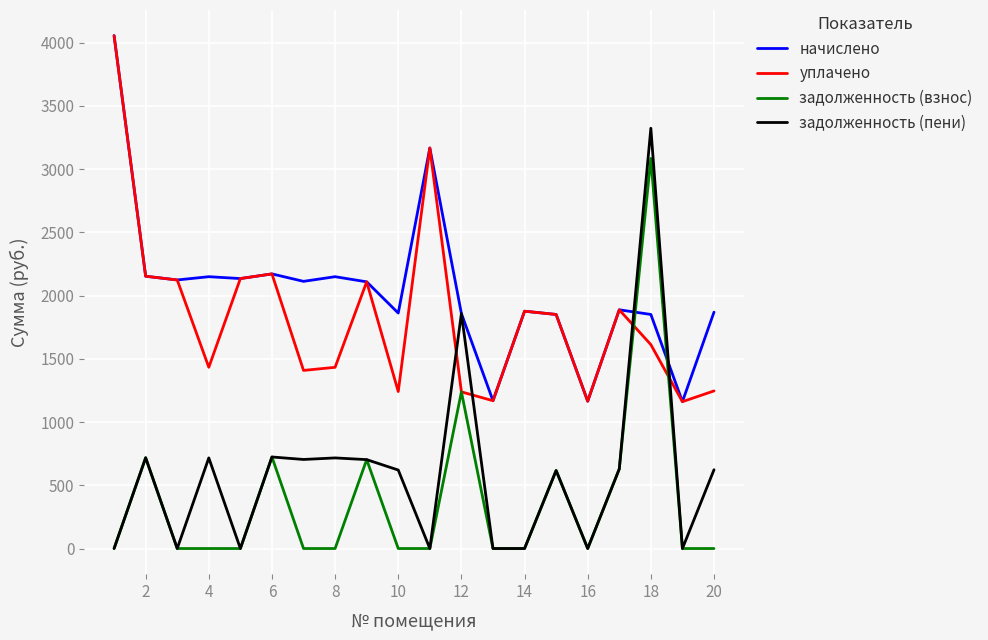

Which series has the widest spread of values?

задолженность (пени)